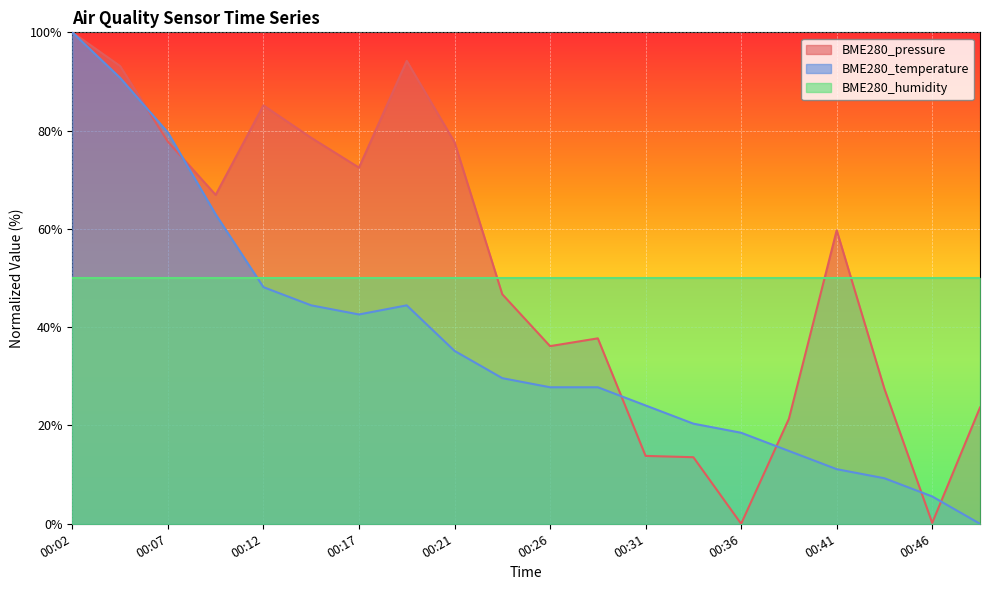

How many categories are shown in the chart?

20